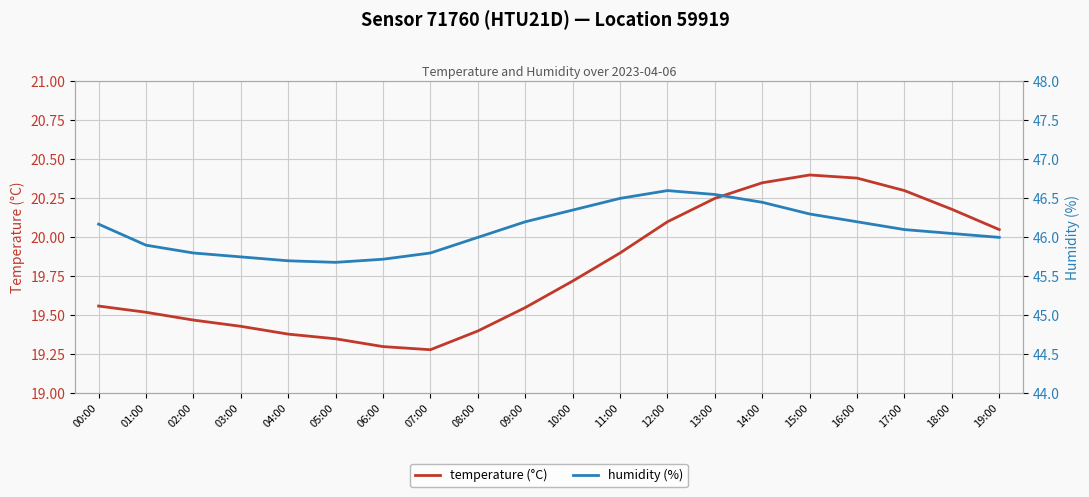

At which label does humidity (%) reach its minimum?

05:00